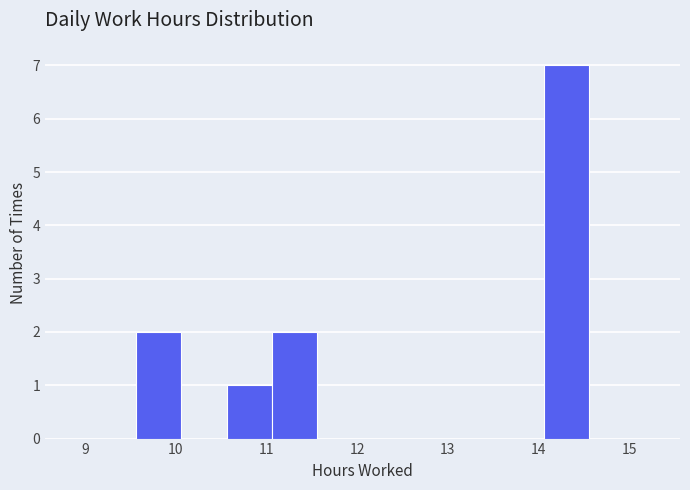

Reading left to right, transcribe this chart: for each bar, give the range it covers on the x-axis and its height. Neither the bar edges nor the heights are printed on the chart, so give them approximately, as read against the axes.

9.56 to 10.06: 2
10.06 to 10.56: 0
10.56 to 11.06: 1
11.06 to 11.56: 2
11.56 to 12.06: 0
12.06 to 12.56: 0
12.56 to 13.06: 0
13.06 to 13.56: 0
13.56 to 14.06: 0
14.06 to 14.56: 7